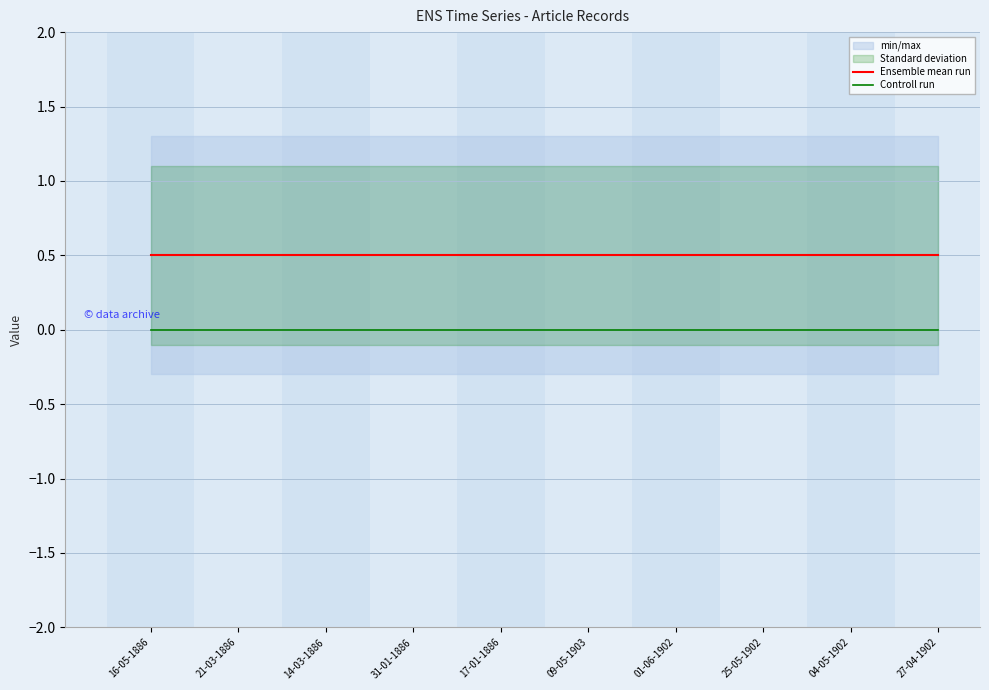

Where is Ensemble mean run nearest to the value 0?

16-05-1886